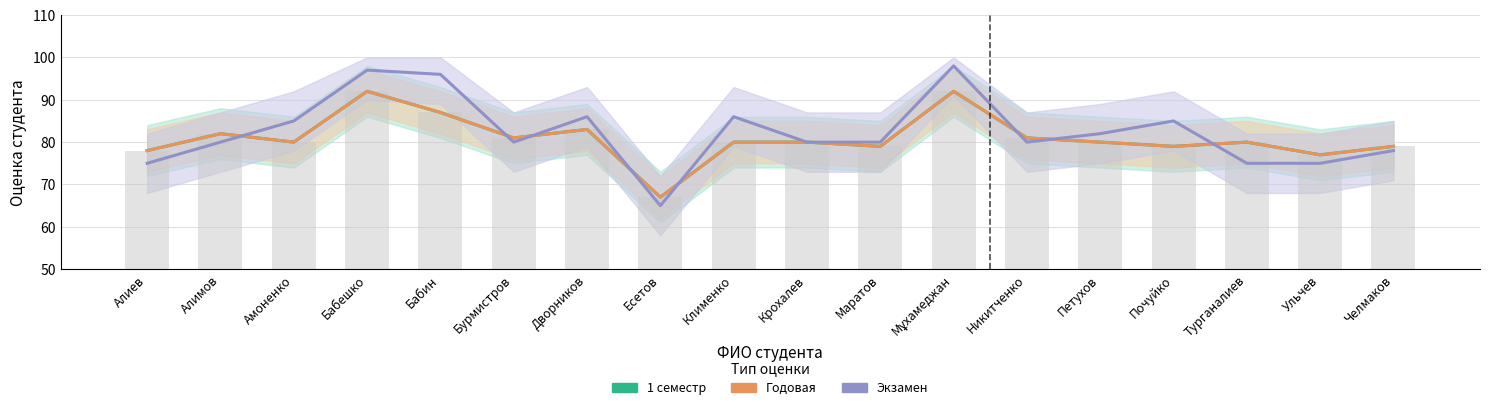

What is the difference between the highest and lowest values at Турганалиев?

5